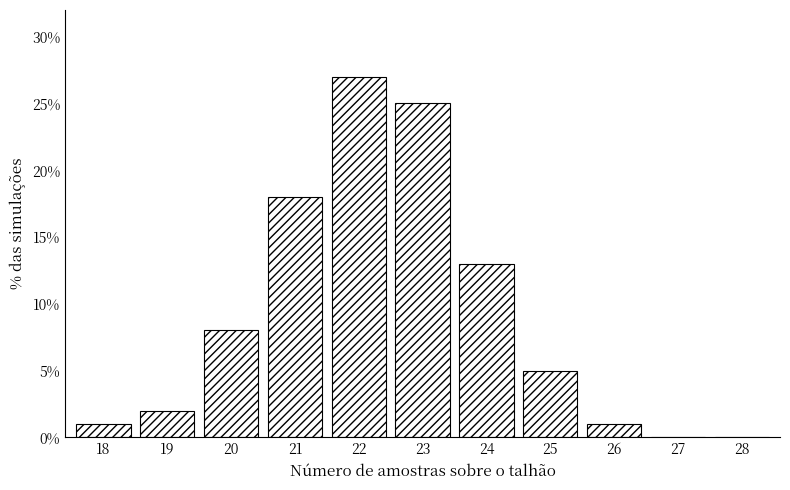

Reading left to right, extract all data points from this chart.

18=1	19=2	20=8	21=18	22=27	23=25	24=13	25=5	26=1	27=0	28=0